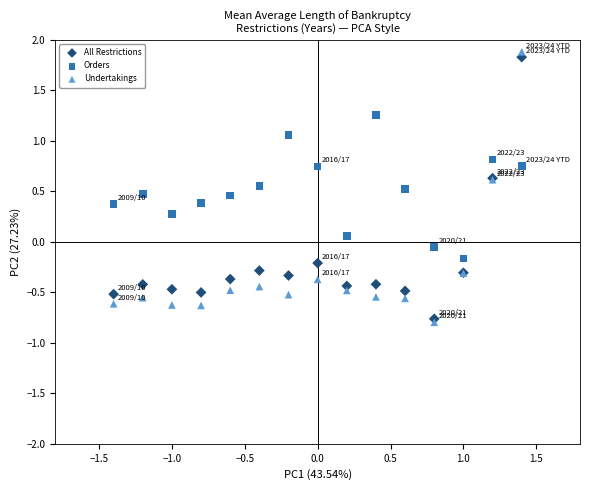

What are all the series names shown in the legend?

All Restrictions, Orders, Undertakings